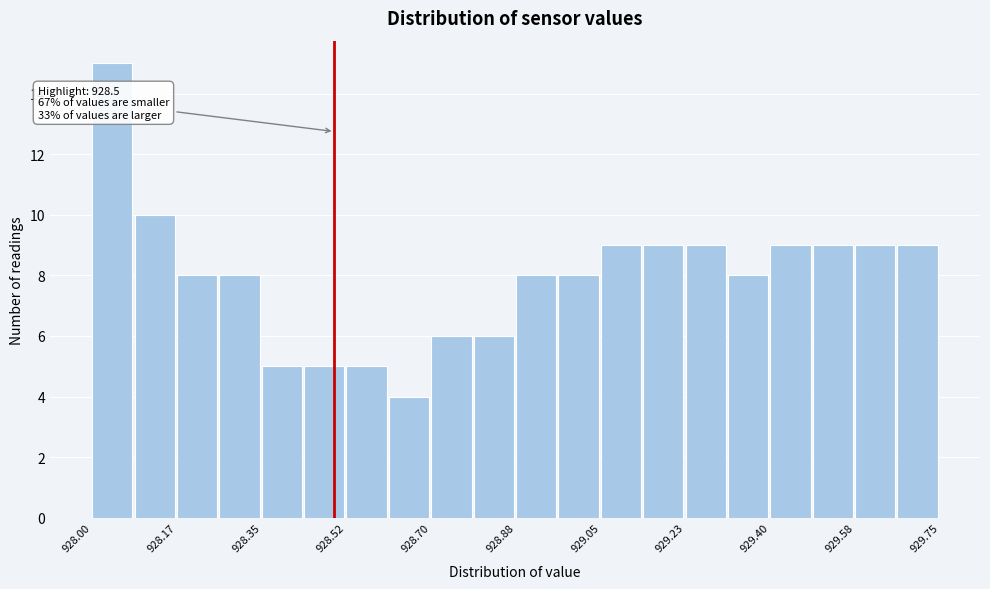

Over which range of the x-axis is the bar tallest?

928.00 to 928.08